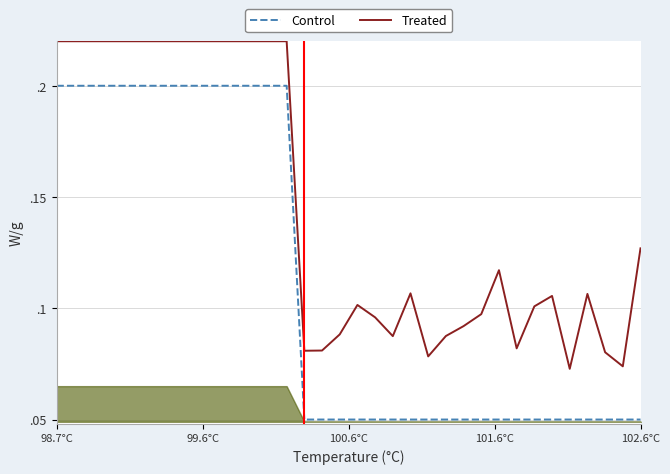

True or false: Treated has a value of 0.1 at 7.

False